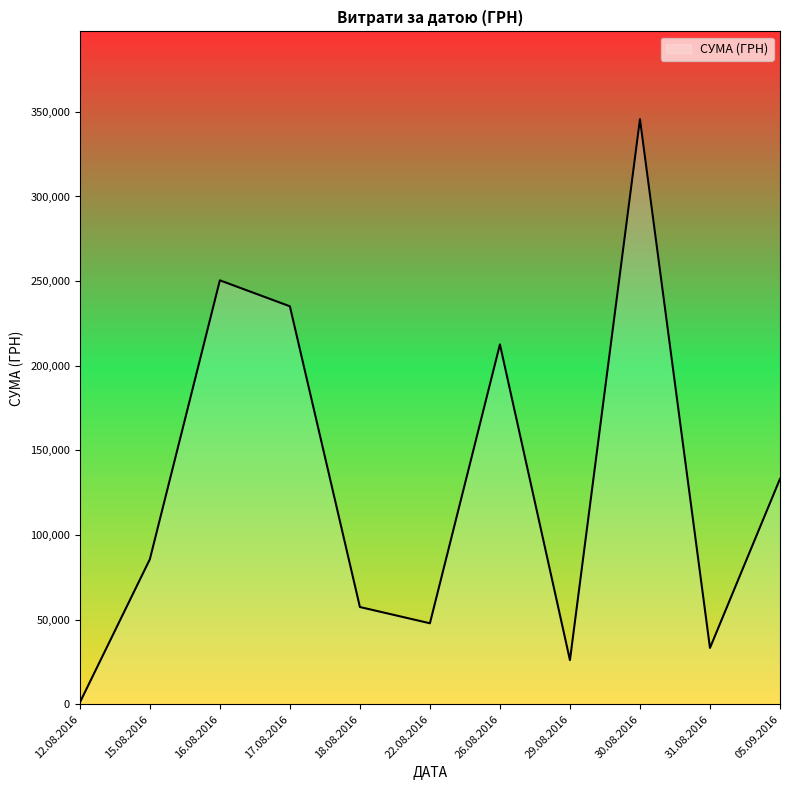

At which label is the value closest to 173342?

26.08.2016